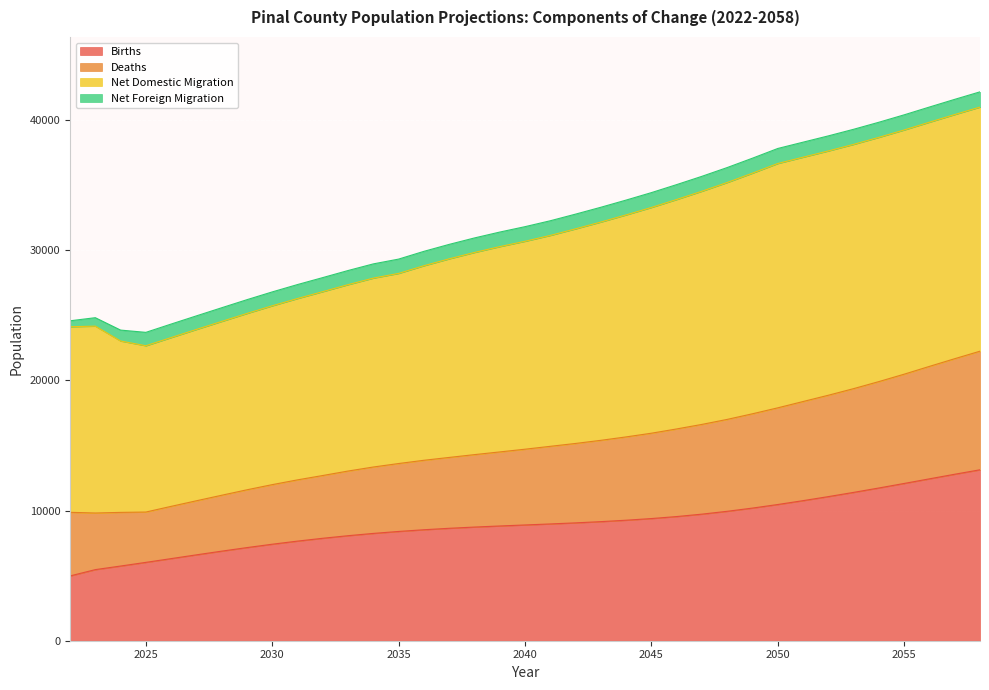

What is the maximum value for Births?

13127.8